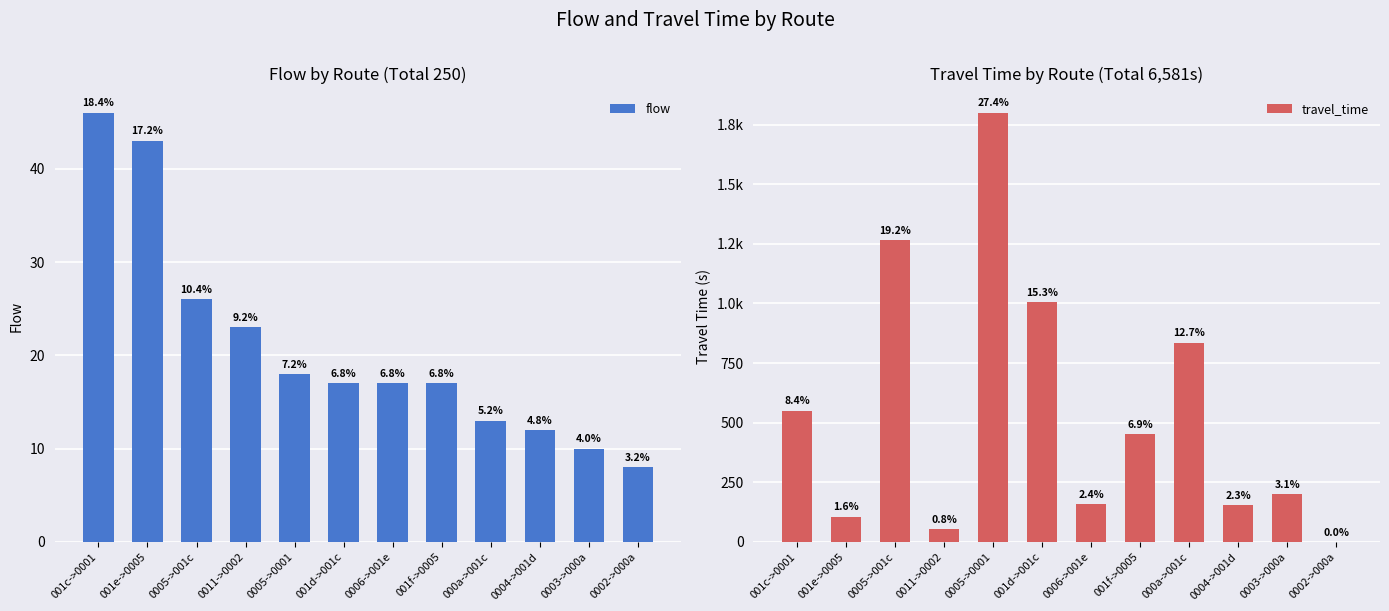

What is the sum of the flow values at 0003->000a and 001e->0005?

53